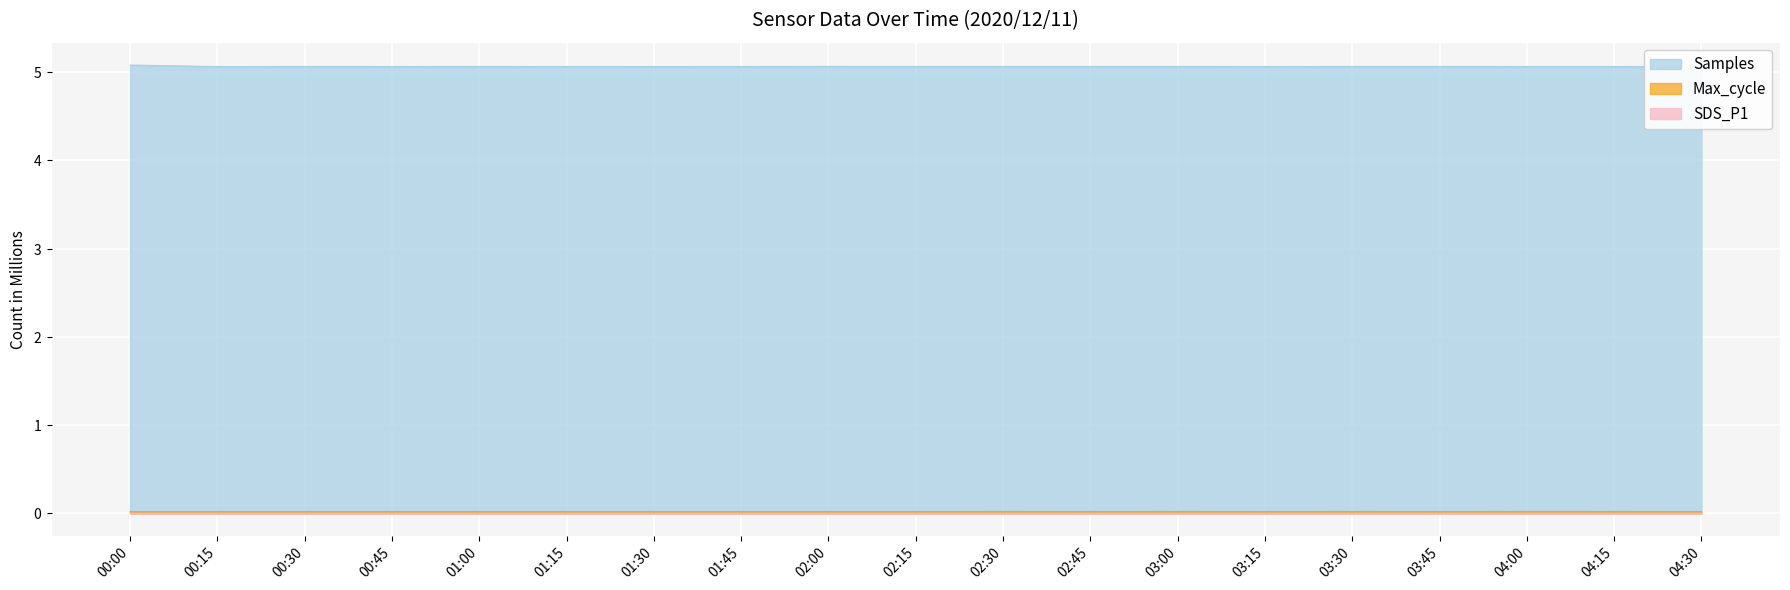

Which has a higher value, 02:15 or 01:30?

02:15